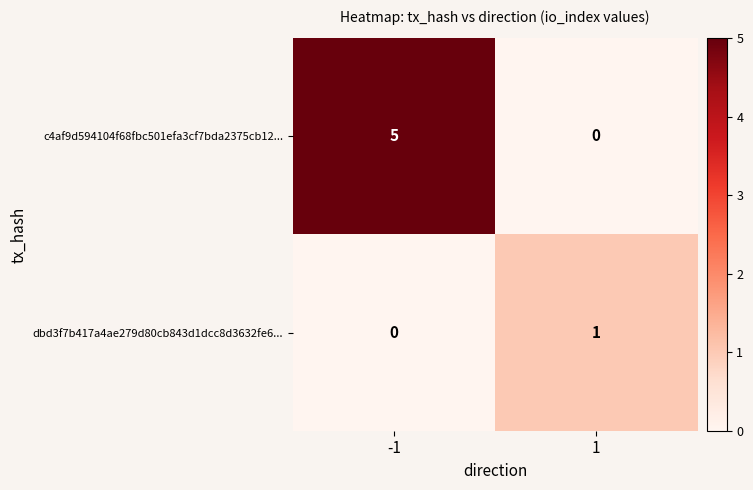

Rank the series at 1 from lowest to highest value.

c4af9d594104f68fbc501efa3cf7bda2375cb12..., dbd3f7b417a4ae279d80cb843d1dcc8d3632fe6...